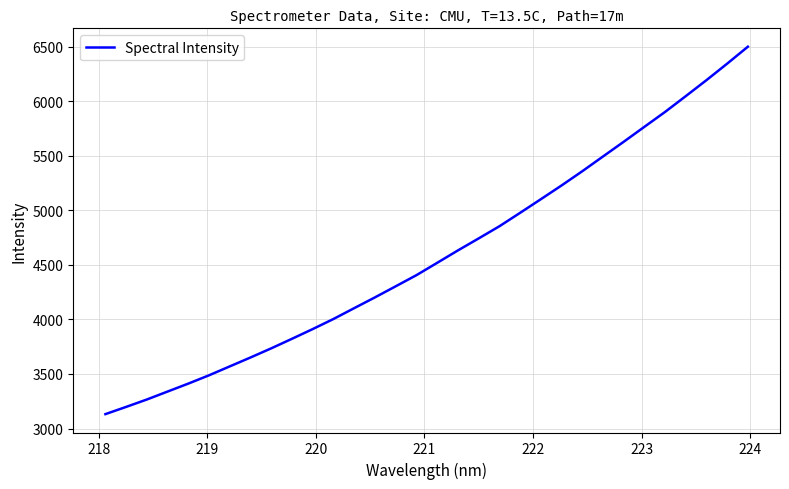

What is the greatest value displayed?

6501.0